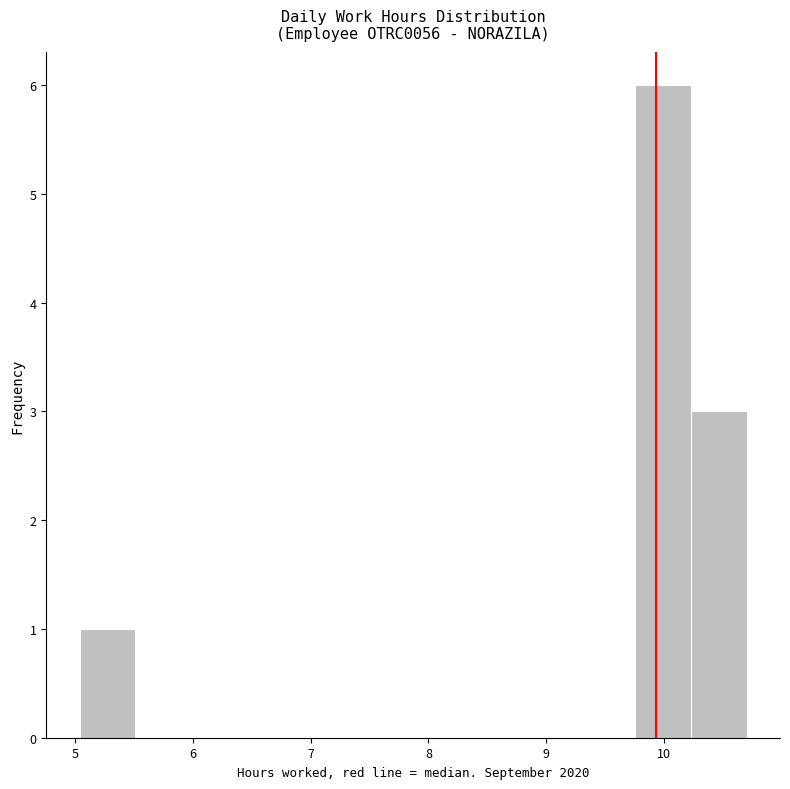

Reading left to right, list every bar in this chart as the range it spans on the x-axis followed by its height. Neither the bar edges nor the heights are printed on the chart, so give them approximately, as read against the axes.

5.0 to 5.5: 1
5.5 to 6.0: 0
6.0 to 6.5: 0
6.5 to 6.9: 0
6.9 to 7.4: 0
7.4 to 7.9: 0
7.9 to 8.3: 0
8.3 to 8.8: 0
8.8 to 9.3: 0
9.3 to 9.8: 0
9.8 to 10.2: 6
10.2 to 10.7: 3